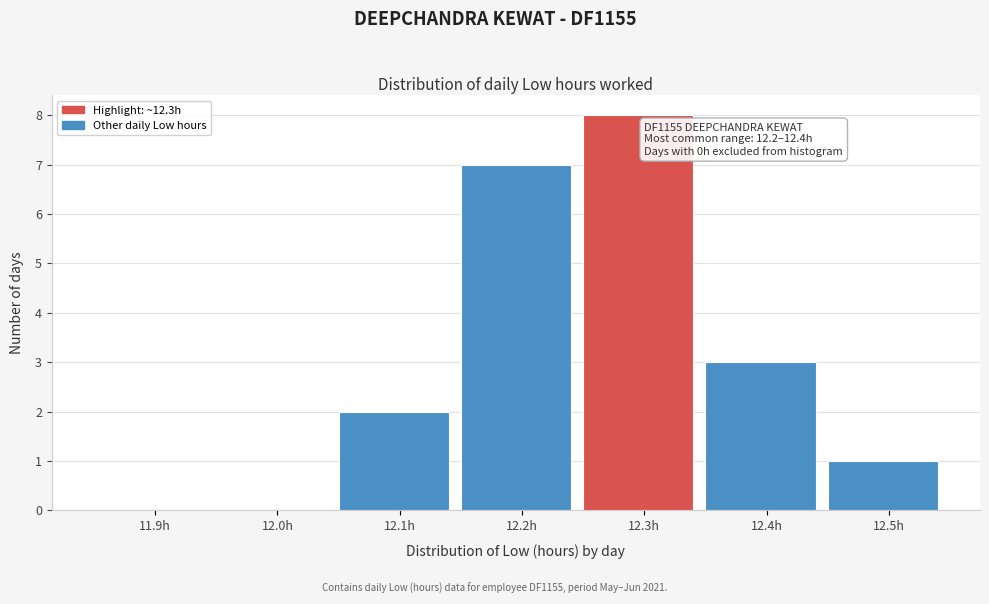

Reading right to left, extract all data points from this chart.

12.5h=1	12.4h=3	12.3h=8	12.2h=7	12.1h=2	12.0h=0	11.9h=0